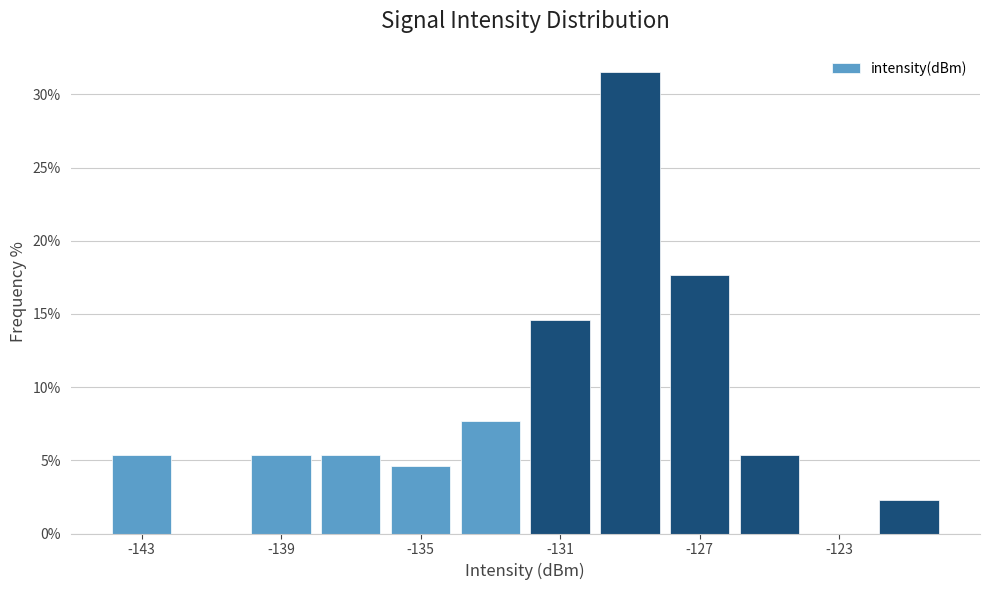

Over which range of the x-axis is the bar tallest?

-130 to -128